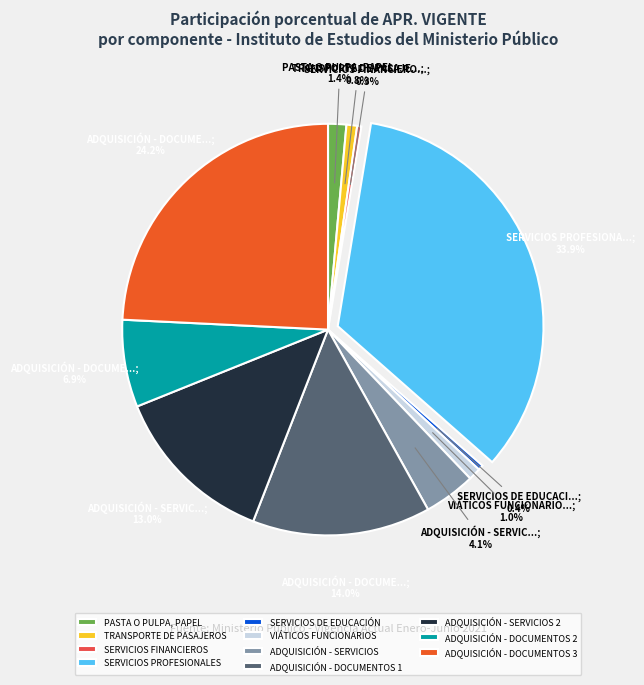

To the nearest percent, what portion does ADQUISICIÓN - SERVICIOS 2 represent?

13%